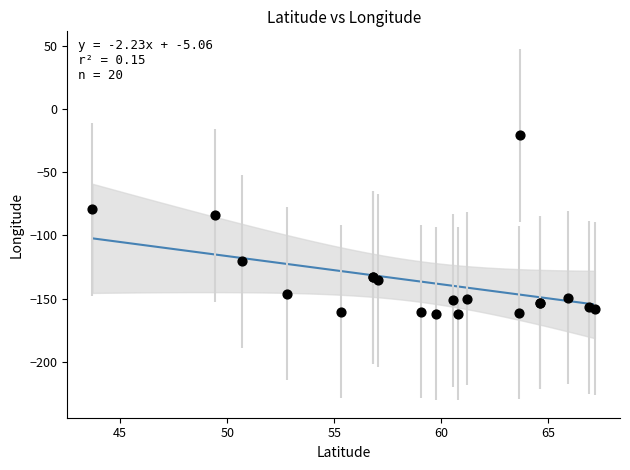

What Y value in the scatter plot is closest to -91?

-84.3